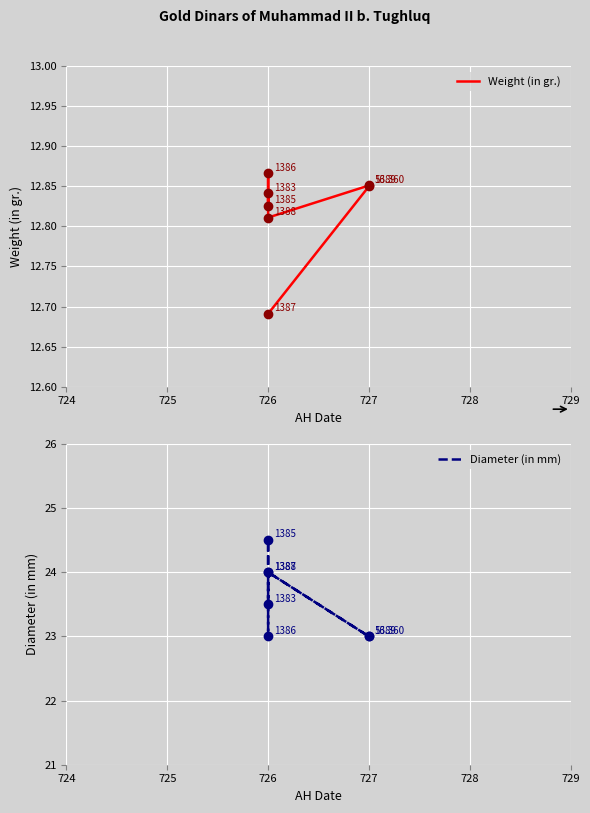

Which series has the widest spread of values?

Diameter (in mm)